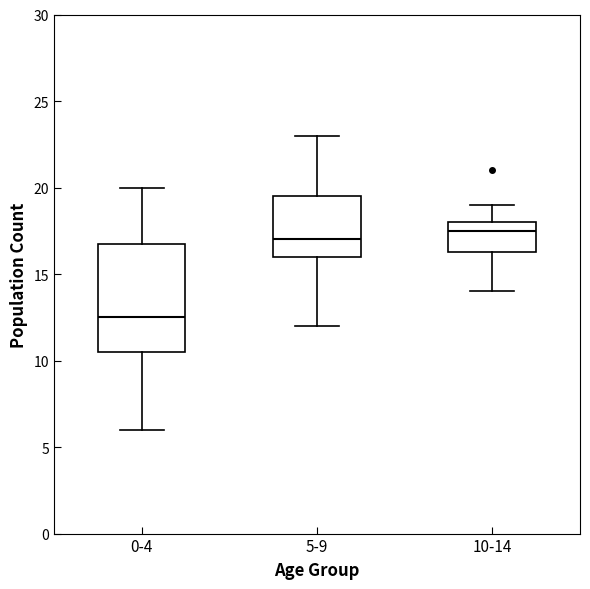

Reading left to right, transcribe this box plot: for each box, give where its median line is, the range the box spans, and where its two whiskers end, as read against the y-axis. The values are not printed on the chart, so give them approximately, as read against the axis.

0-4: median 12.5, box 10.5 to 17.0, whiskers 6.0 to 20.0
5-9: median 17.0, box 16.0 to 19.5, whiskers 12.0 to 23.0
10-14: median 17.5, box 16.5 to 18.0, whiskers 14.0 to 19.0